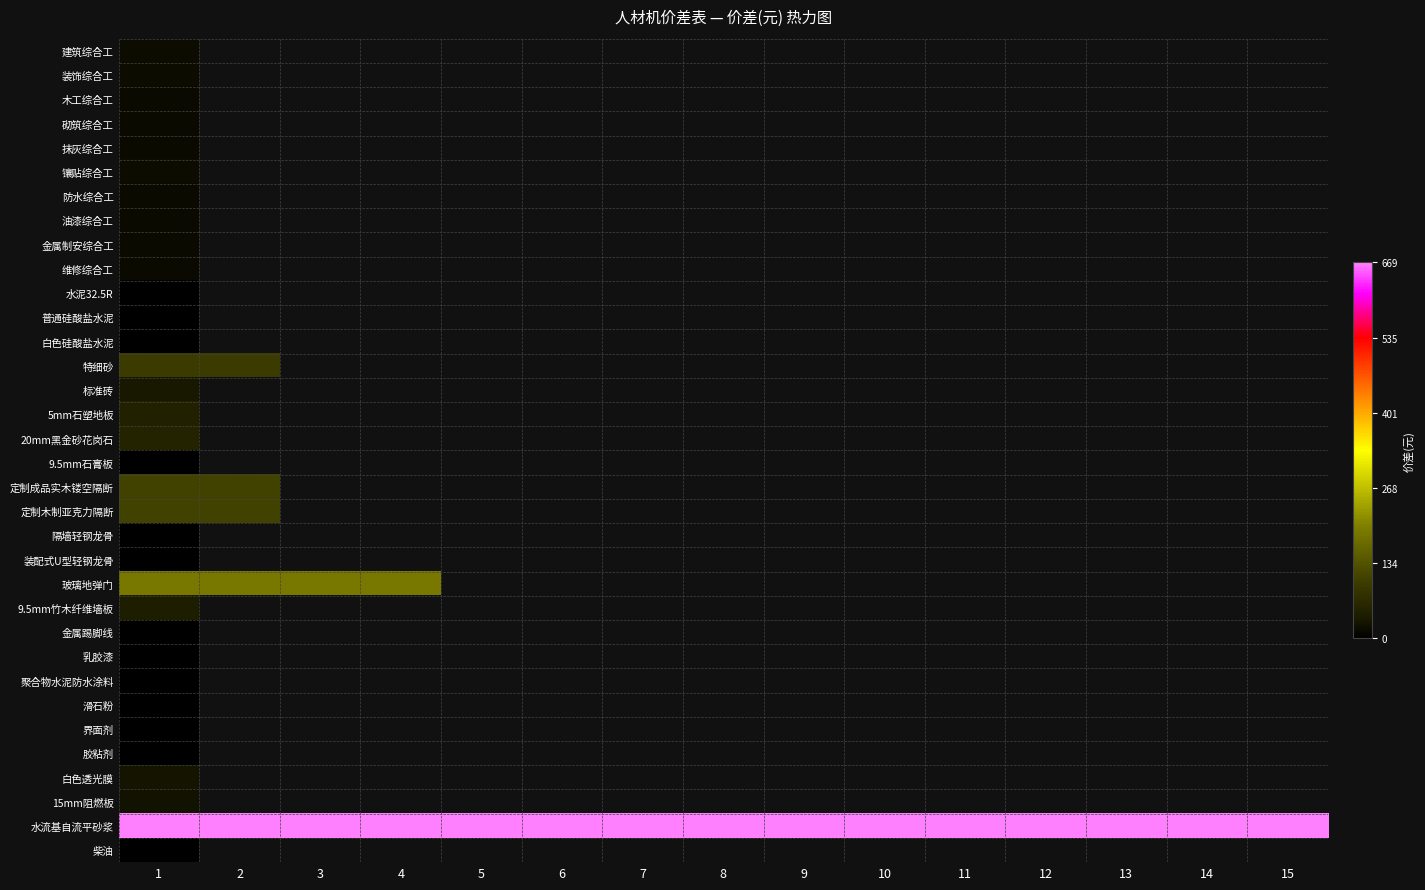

At how many categories does at least one series exceed 184?

15